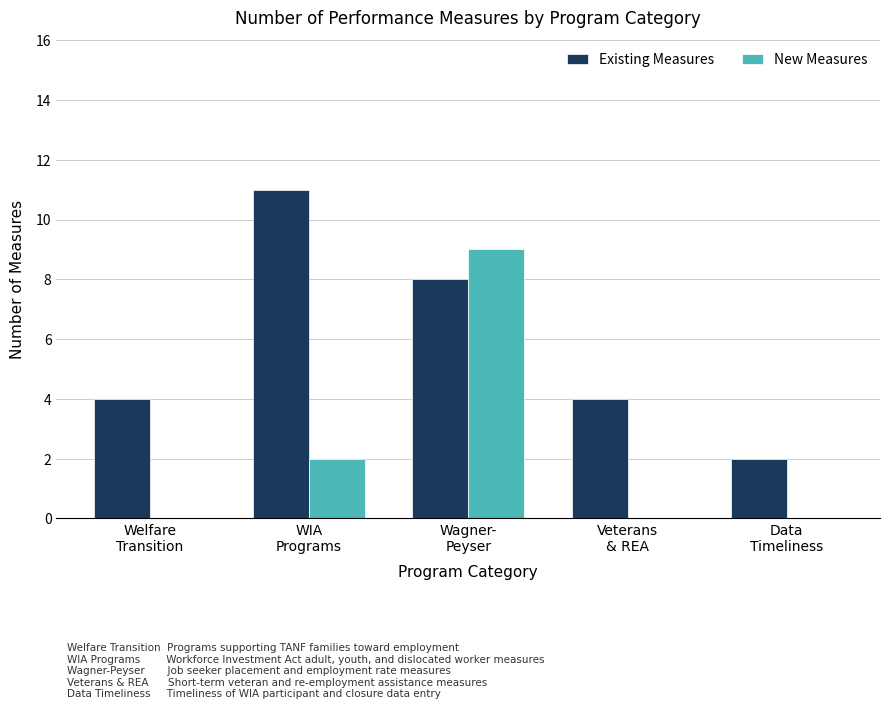

What is the maximum value for Existing Measures?

11